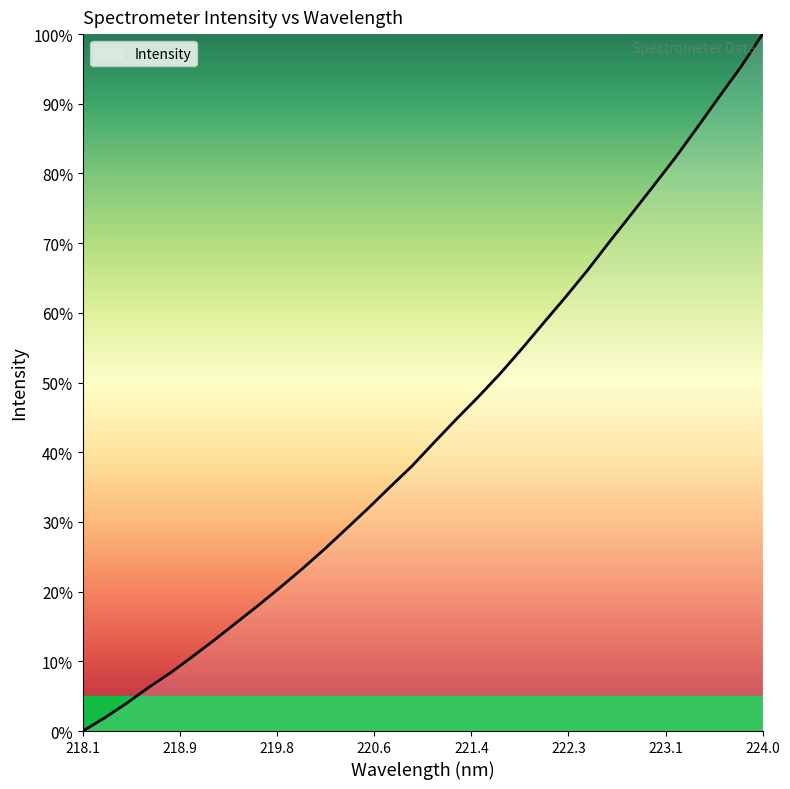

What is the greatest value displayed?

100.0